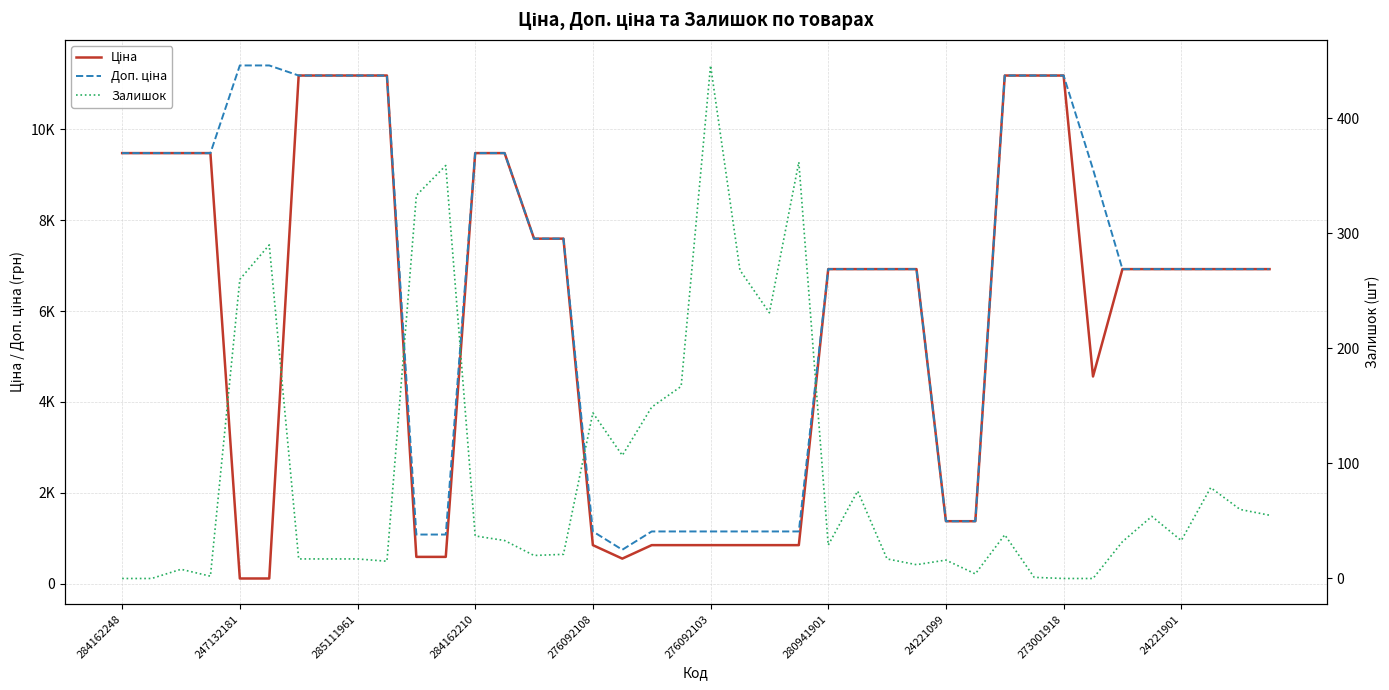

True or false: Доп. ціна and Ціна cross at least once.

False